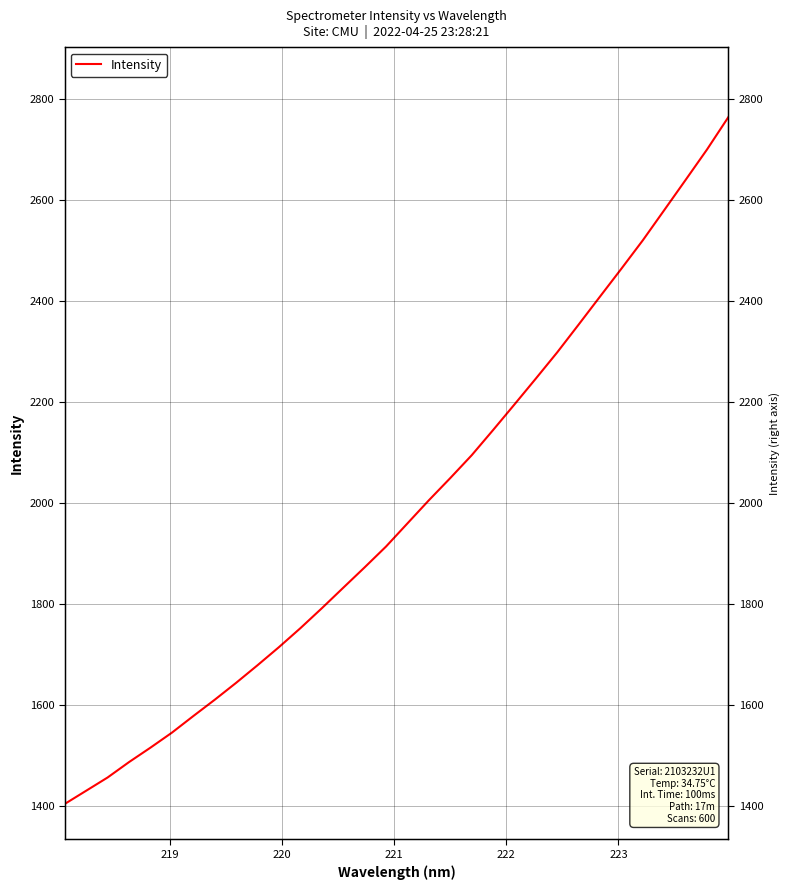

How many data points are less than 1960?

16